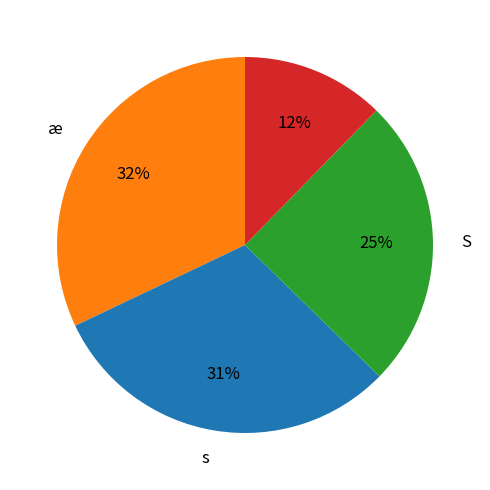

Count the number of slices in the pie.

4